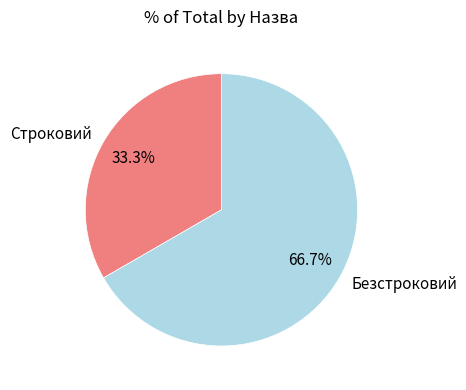

Is there a majority slice in this chart?

Yes